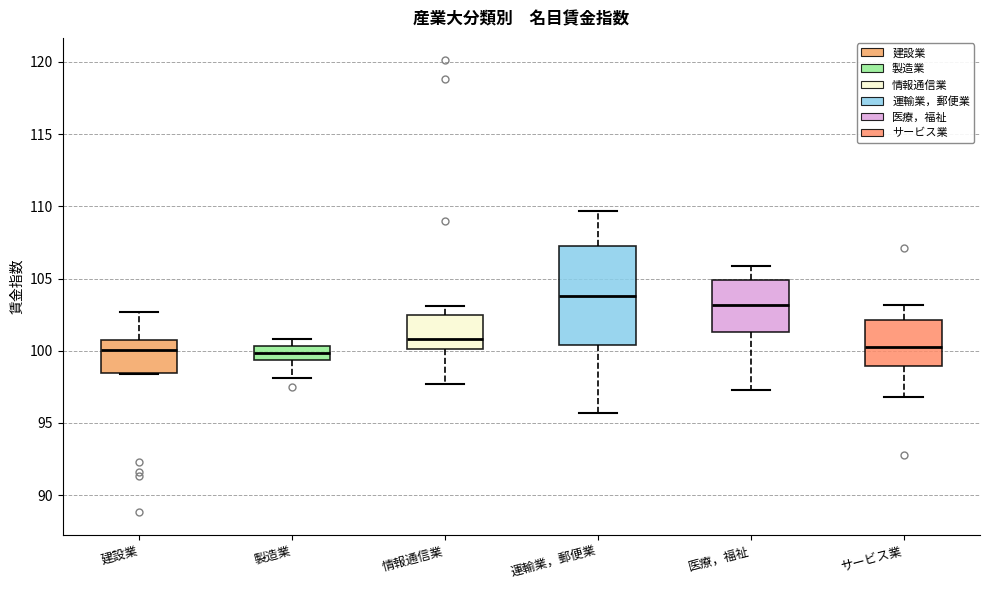

Reading left to right, transcribe this box plot: for each box, give where its median line is, the range the box spans, and where its two whiskers end, as read against the y-axis. The values are not printed on the chart, so give them approximately, as read against the axis.

建設業: median 100.0, box 98.5 to 101.0, whiskers 98.5 to 102.5
製造業: median 100.0, box 99.5 to 100.5, whiskers 98.0 to 101.0
情報通信業: median 101.0, box 100.0 to 102.5, whiskers 97.5 to 103.0
運輸業，郵便業: median 104.0, box 100.5 to 107.0, whiskers 95.5 to 109.5
医療，福祉: median 103.0, box 101.5 to 105.0, whiskers 97.5 to 106.0
サービス業: median 100.5, box 99.0 to 102.0, whiskers 97.0 to 103.0